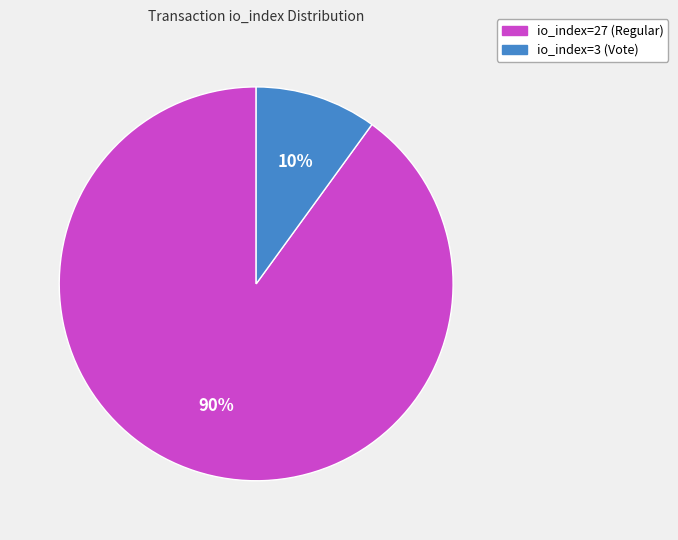

What percentage is the io_index=27 (Regular) slice, to the nearest percent?

90%